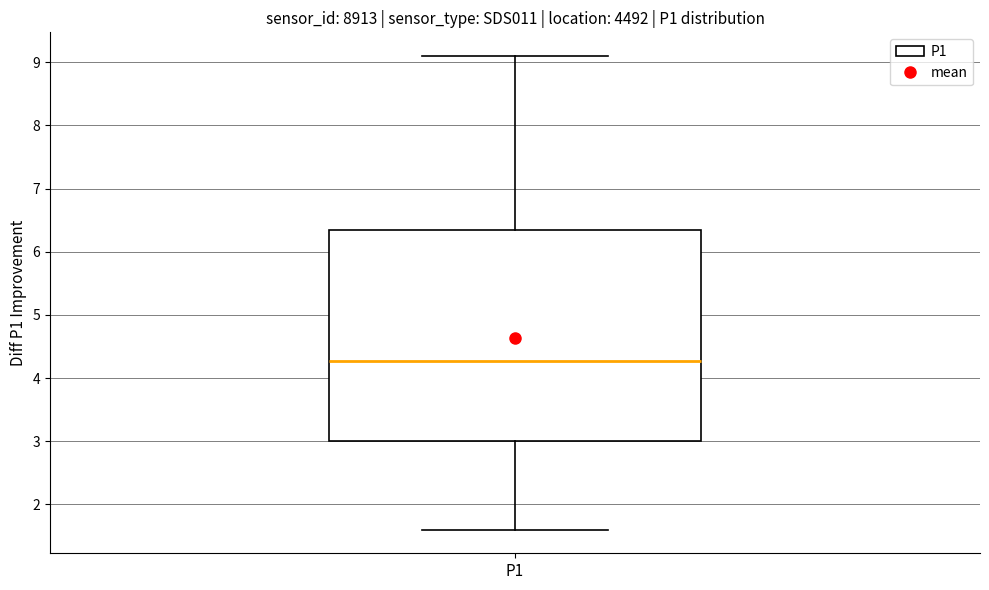

Read this box plot against the y-axis: the position of the median line, the range covered by the box, and the ends of both whiskers. The values are not printed on the chart, so give them approximately, as read against the axis.

median 4.3, box 3.0 to 6.3, whiskers 1.6 to 9.1